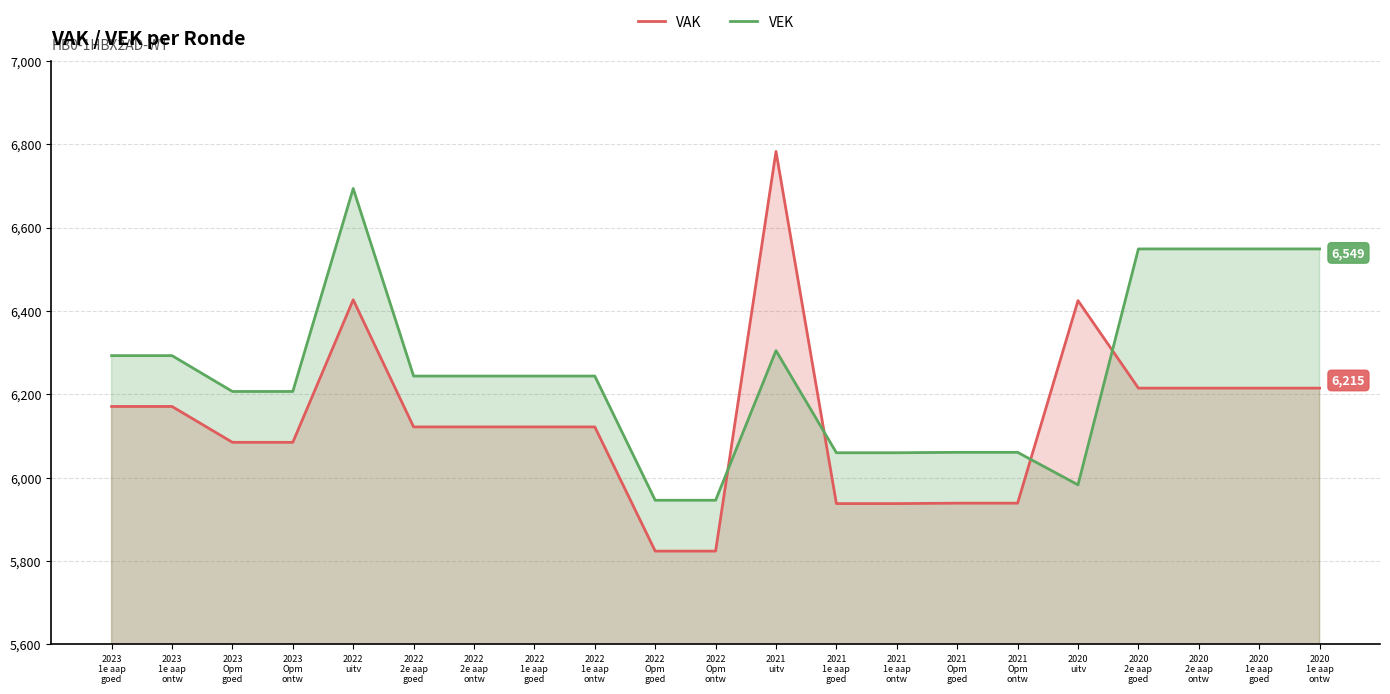

What are all the series names shown in the legend?

VAK, VEK